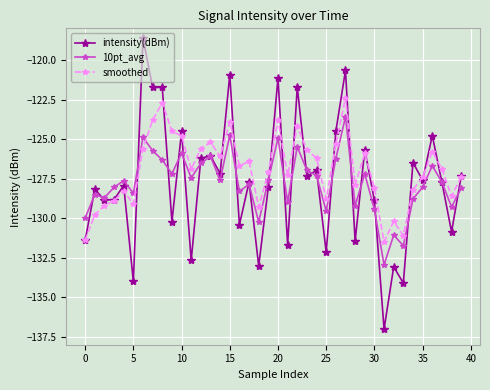

Rank the series by their maximum value, from highest to lowest.

intensity(dBm), smoothed, 10pt_avg